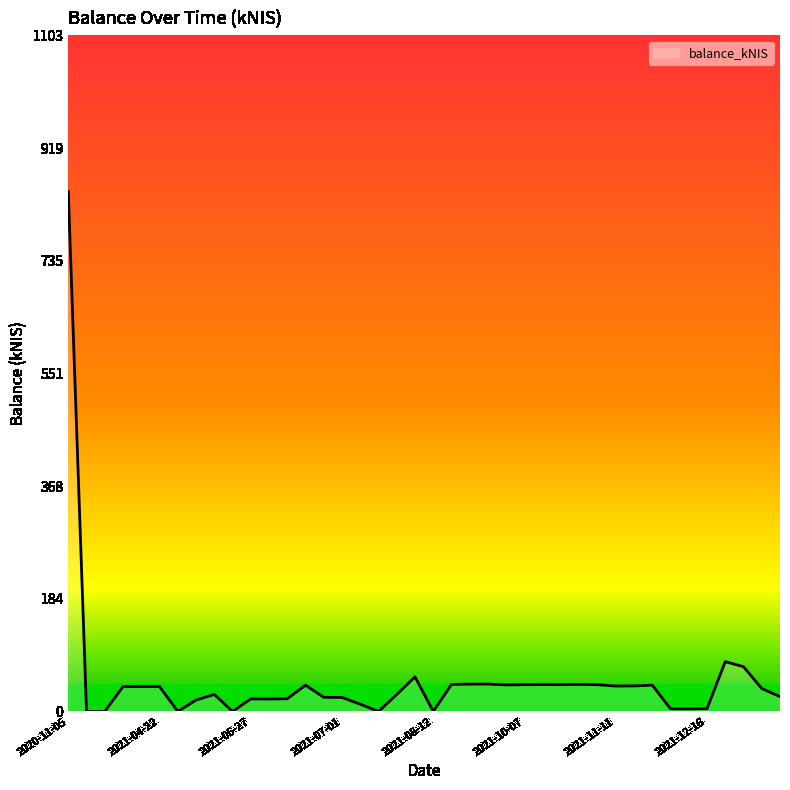

What is the greatest value displayed?

848.3